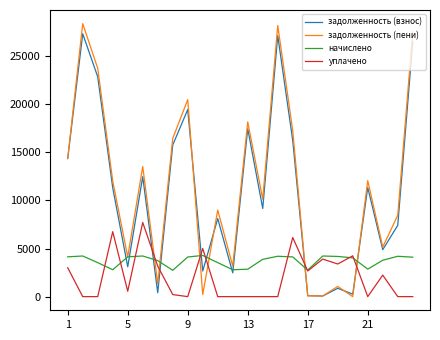

True or false: уплачено and начислено intersect in this chart.

True